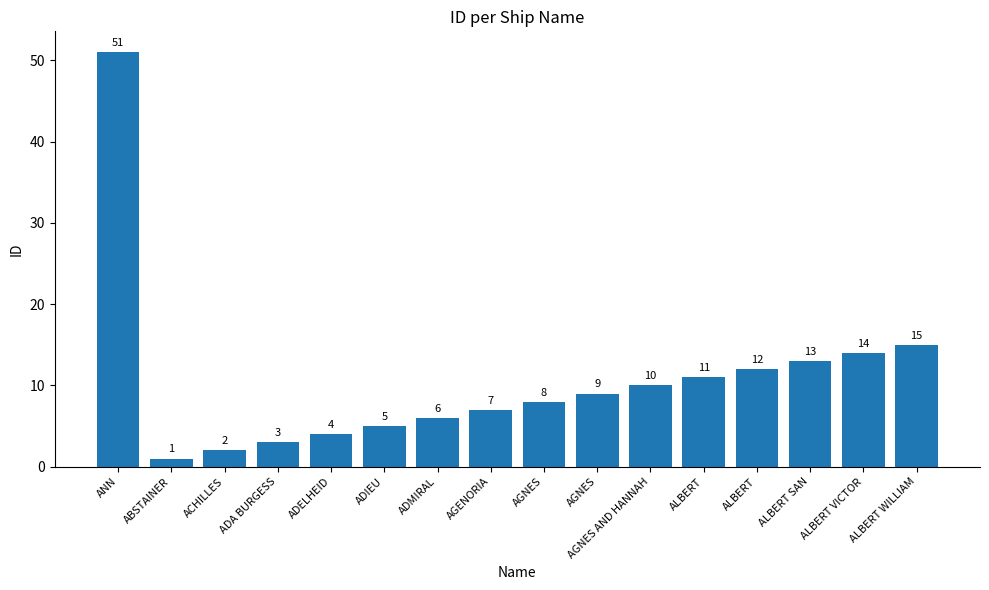

Reading left to right, what are all the values shown in this chart?

ANN=51	ABSTAINER=1	ACHILLES=2	ADA BURGESS=3	ADELHEID=4	ADIEU=5	ADMIRAL=6	AGENORIA=7	AGNES=8	AGNES=9	AGNES AND HANNAH=10	ALBERT=11	ALBERT=12	ALBERT SAN=13	ALBERT VICTOR=14	ALBERT WILLIAM=15